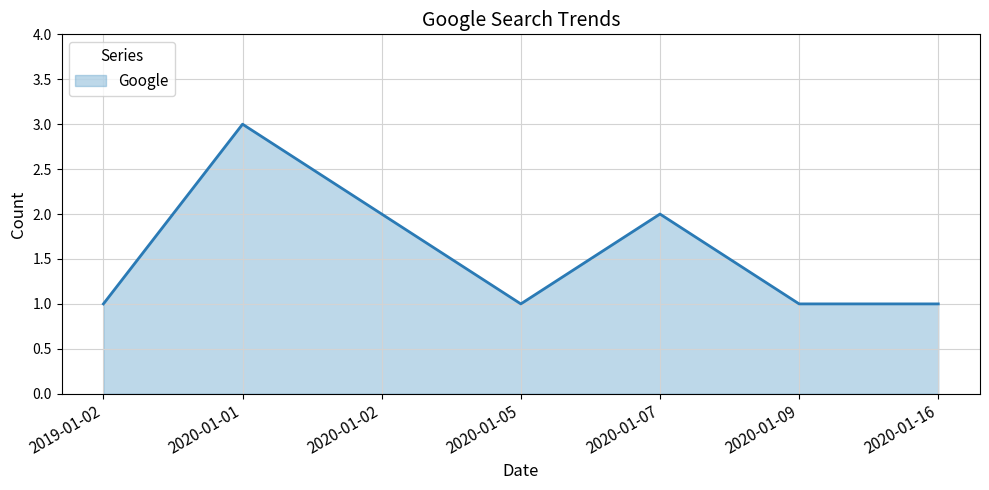

True or false: the data shows 1 at 2020-01-05.

True